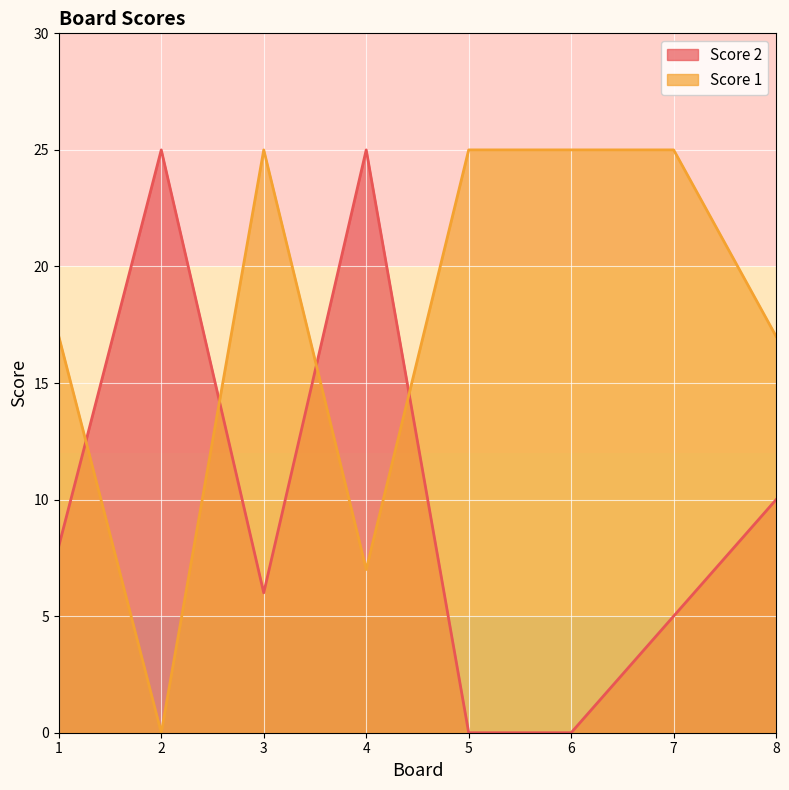

How many interior local valleys does the Score 2 series have?

1